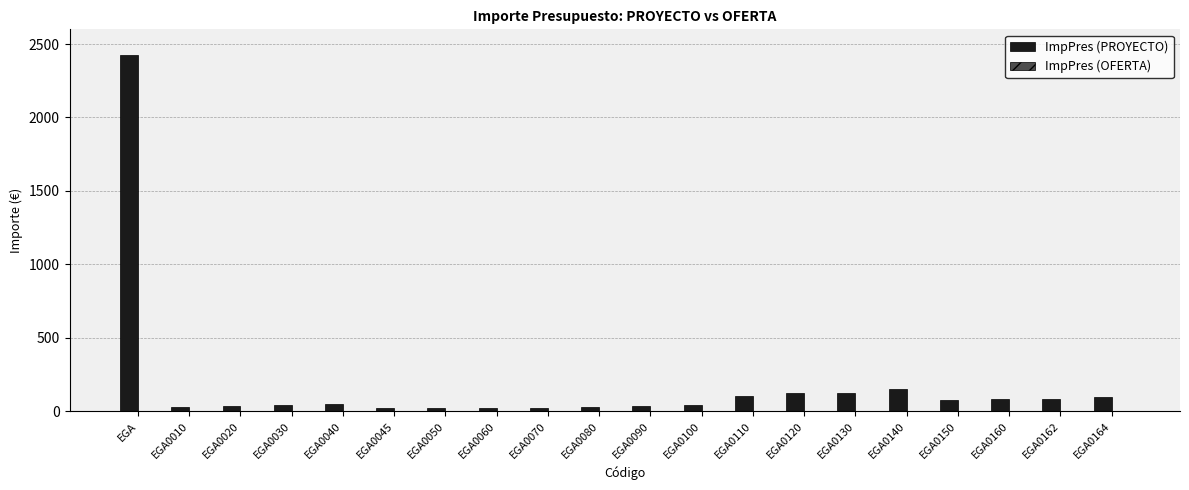

What is the label of the 6th bar from the right?

EGA0130